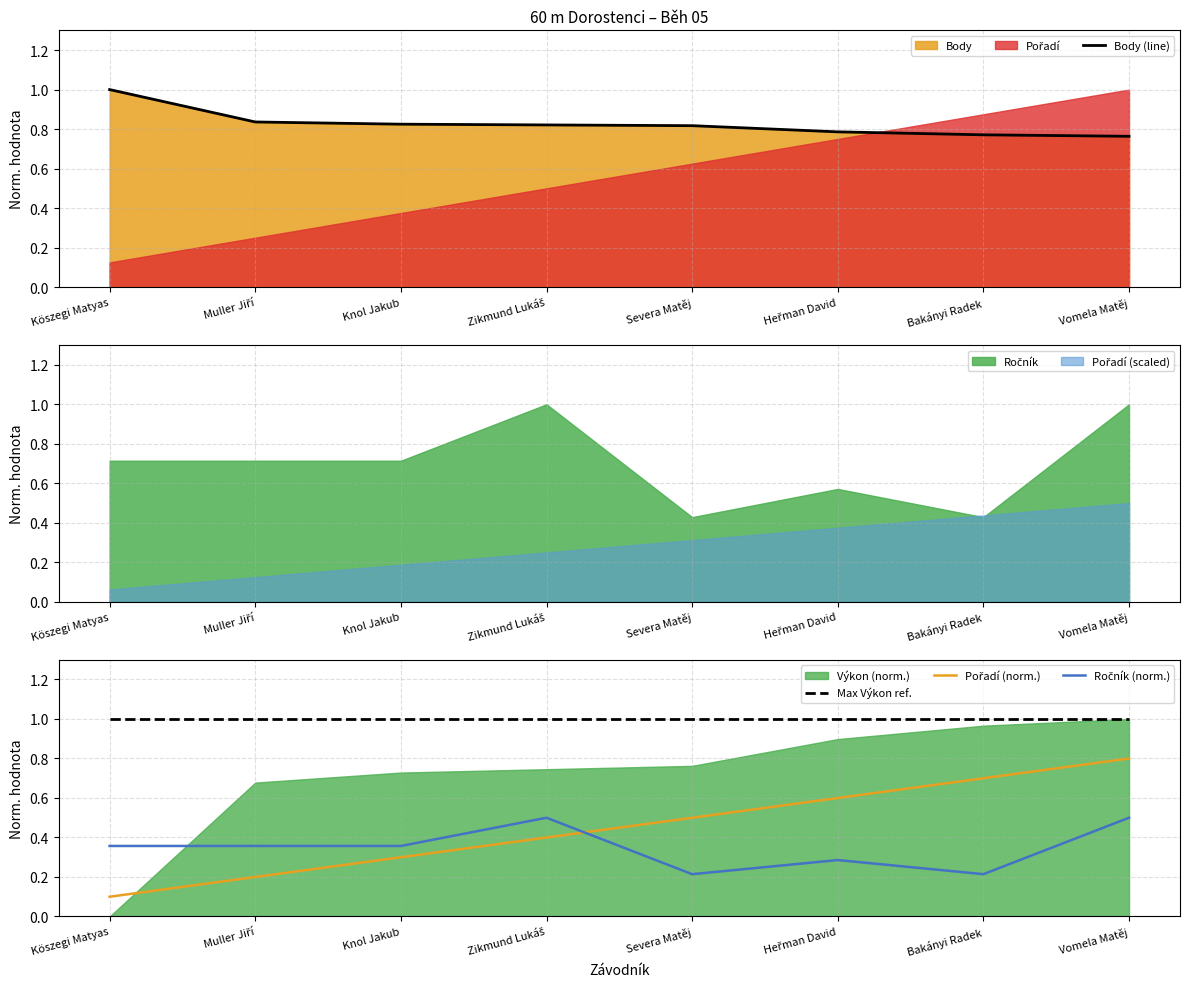

Rank the series at Knol Jakub from lowest to highest value.

Pořadí (norm.), Ročník (norm.), Body (line), Max Výkon ref.